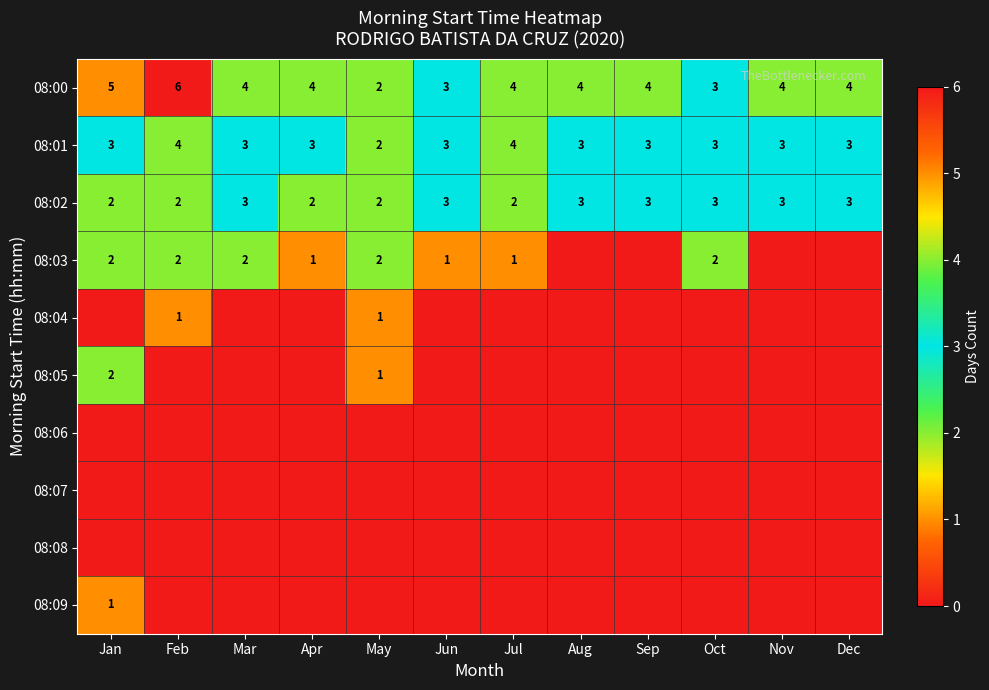

What is the sum of the 08:00 values at Feb and Dec?

10